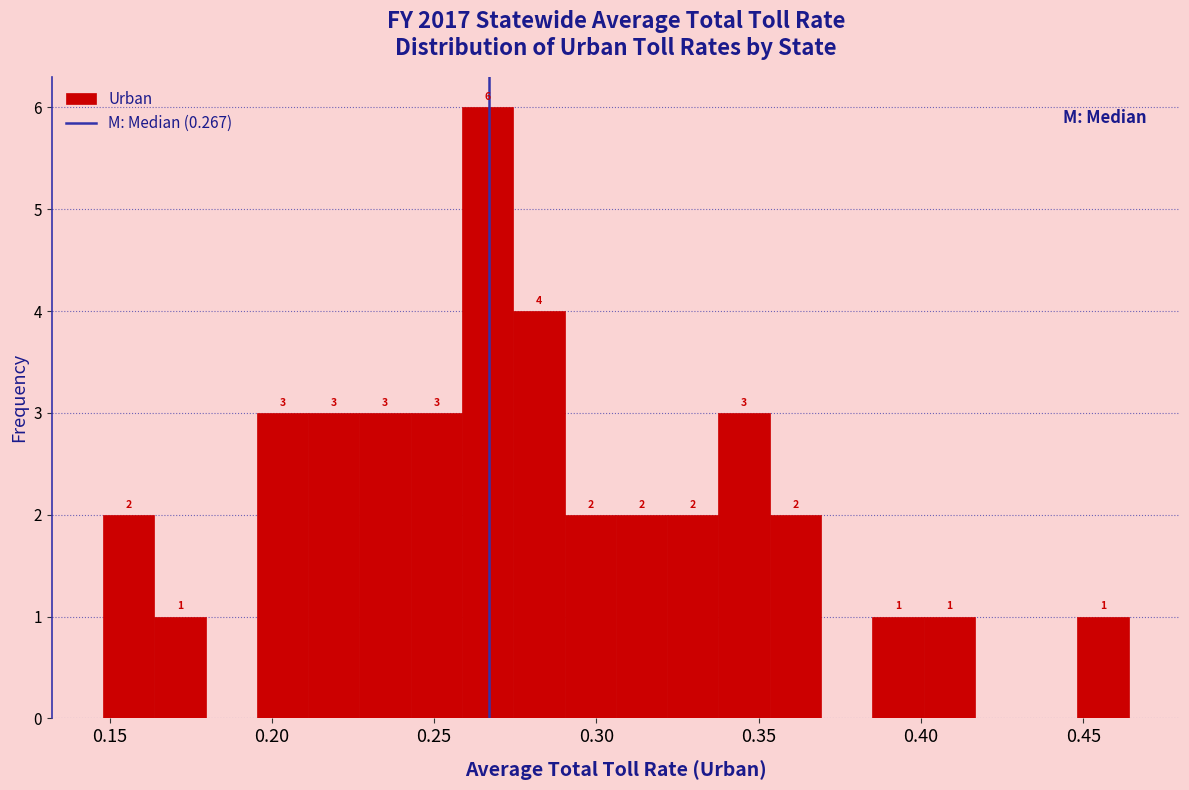

Around what value on the x-axis is the tallest bar? Give the approximate position of its centre, as read against the axis.

0.265